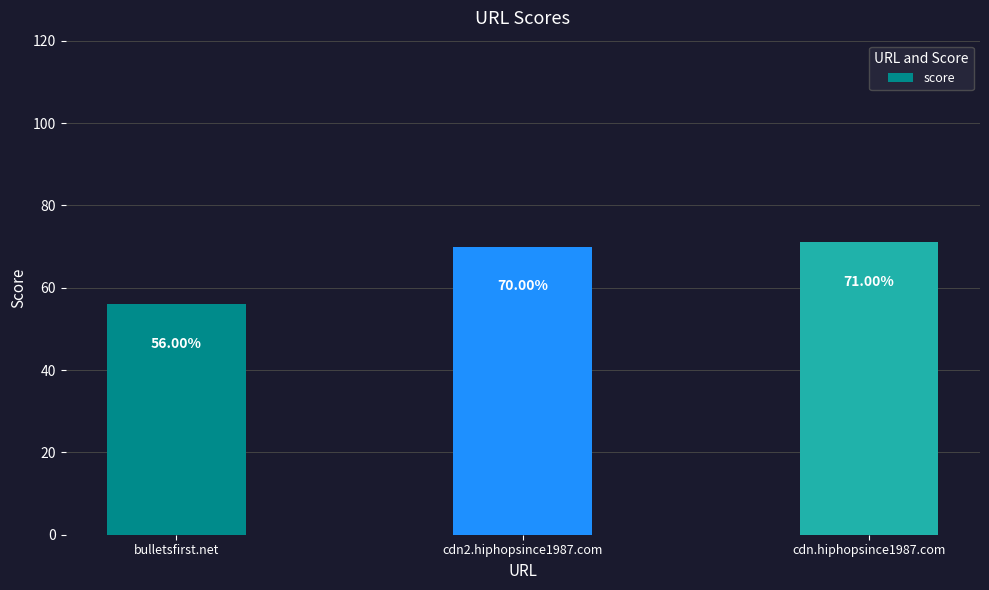

Rank the categories by value from highest to lowest.

cdn.hiphopsince1987.com, cdn2.hiphopsince1987.com, bulletsfirst.net